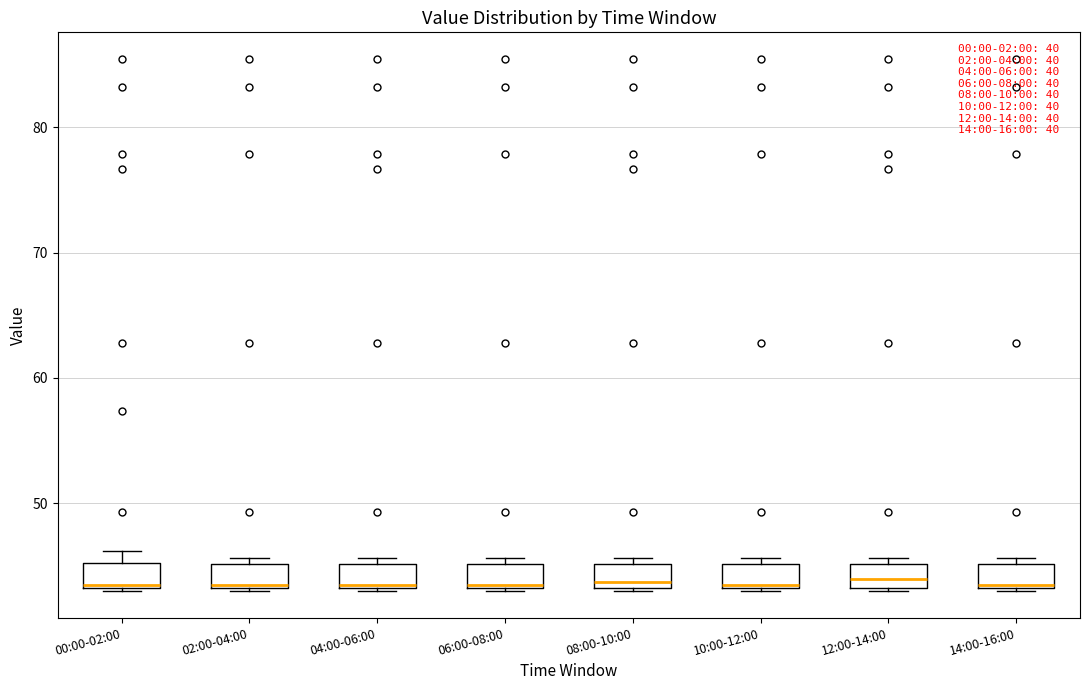

Where is the upper edge of the box for 10:00-12:00 on the y-axis? The values are not printed on the chart, so give them approximately, as read against the axis.

45